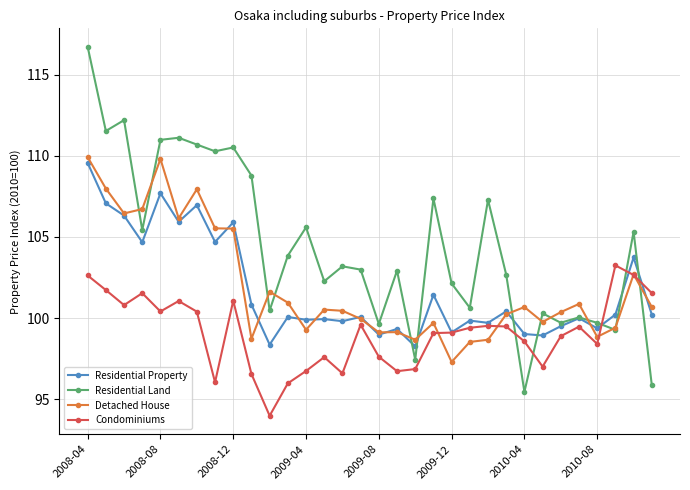

How many categories are shown in the chart?

32